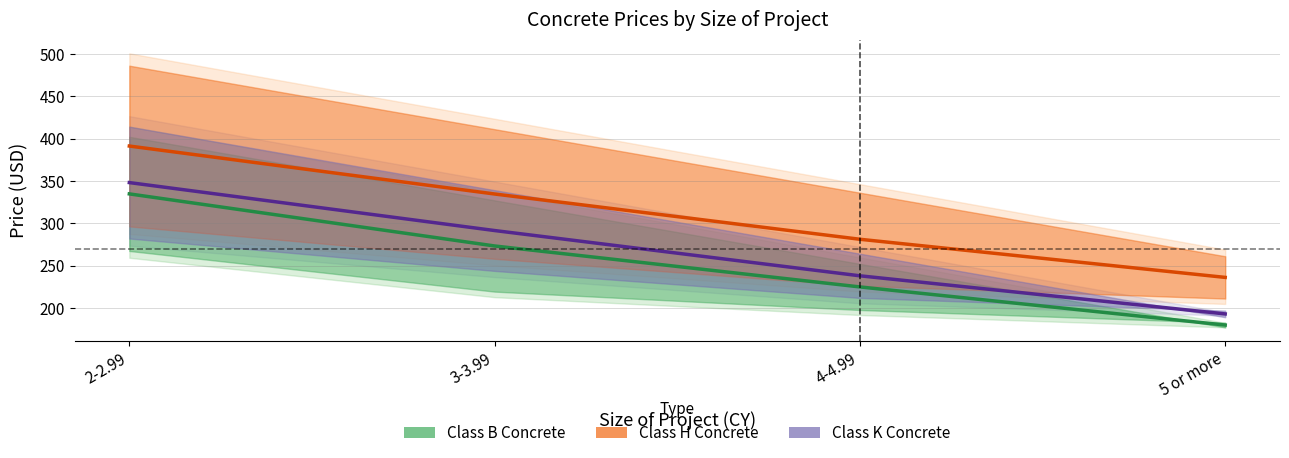

List the series in order of their overall mean, lowest first.

Class B Concrete, Class K Concrete, Class H Concrete